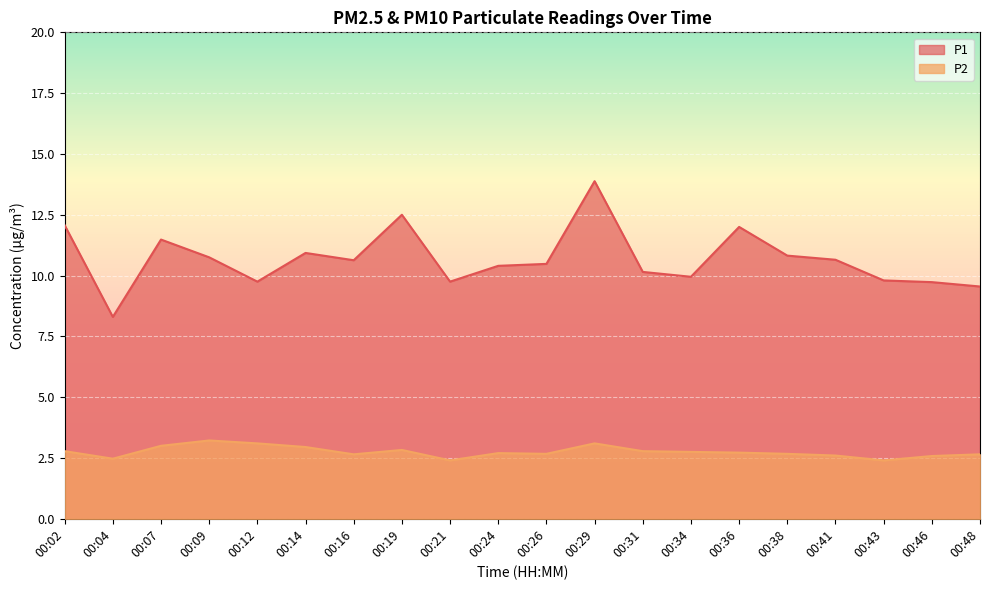

True or false: P1 and P2 intersect in this chart.

False